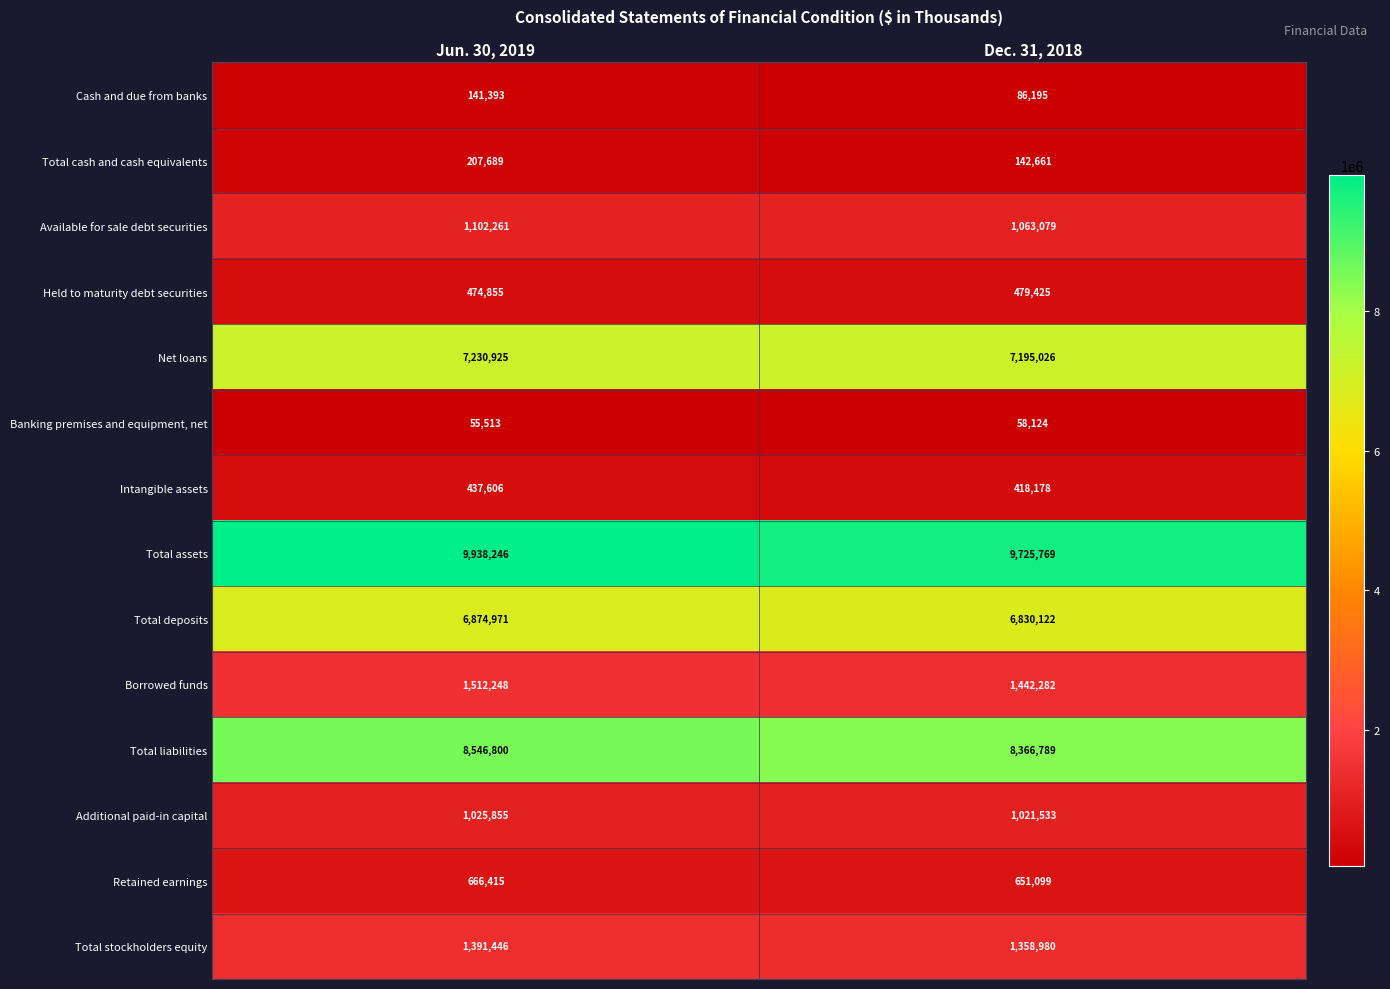

The value of Total stockholders equity at Jun. 30, 2019 is 1857567. True or false?

False